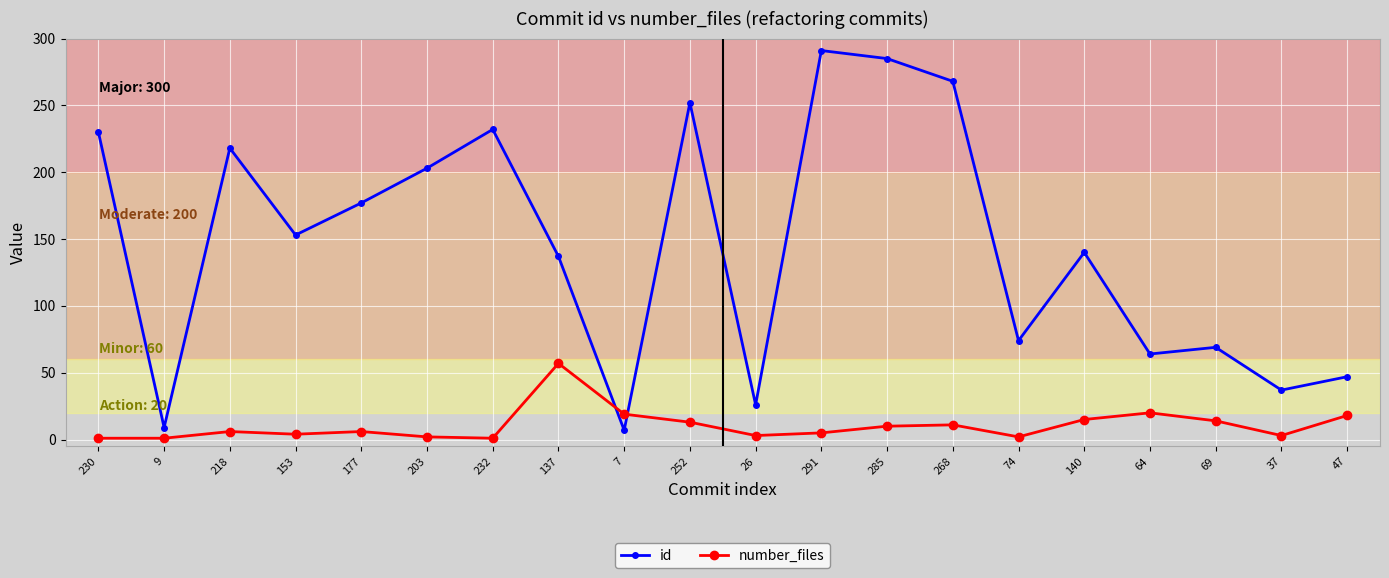

Between 203 and 37, which series saw the biggest shift?

id